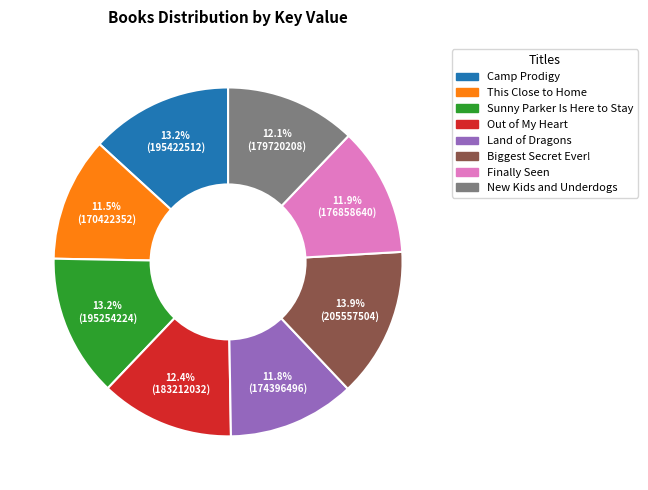

To the nearest percent, what percentage of the pie is Finally Seen?

12%